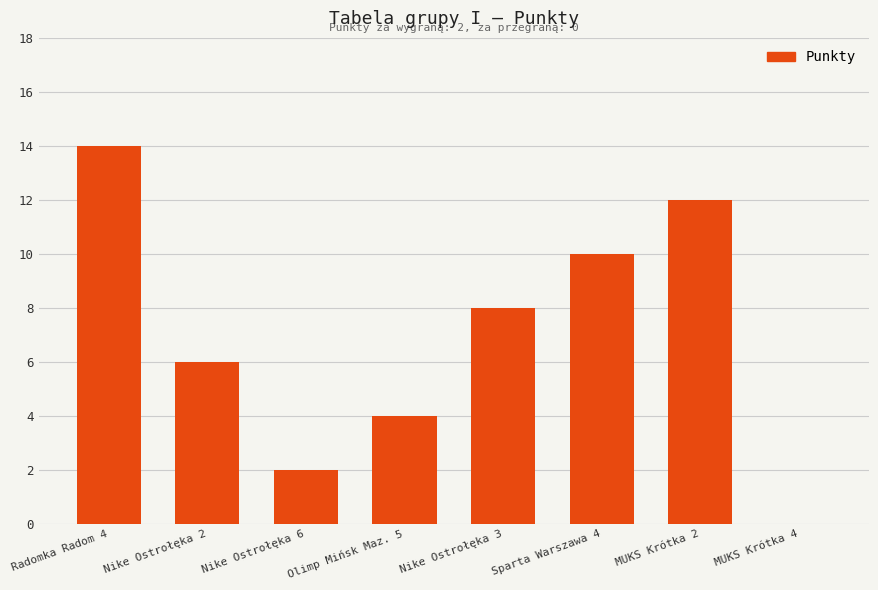

What is the maximum value shown in the chart?

14